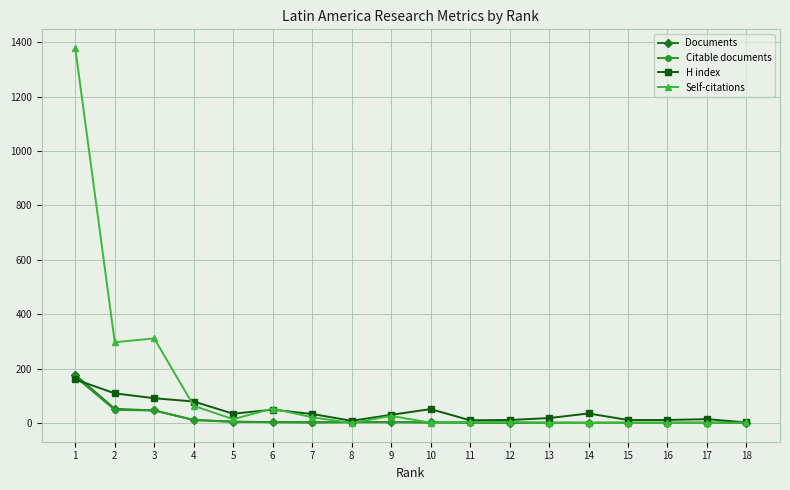

Is the value of H index at 5 greater than the value of Documents at 17?

Yes